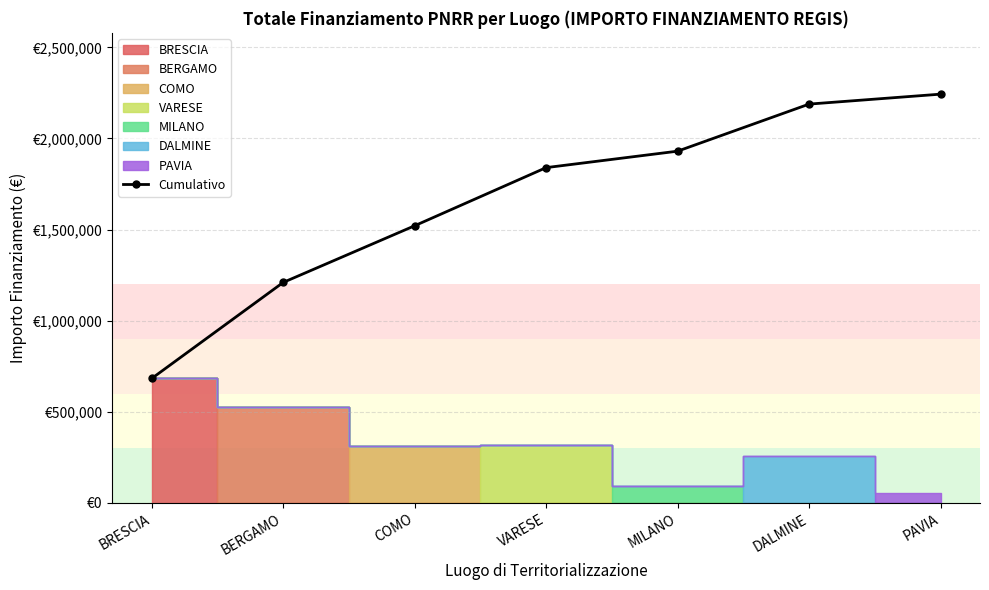

Approximately how many times larger is the value at PAVIA compared to BRESCIA?

3.3